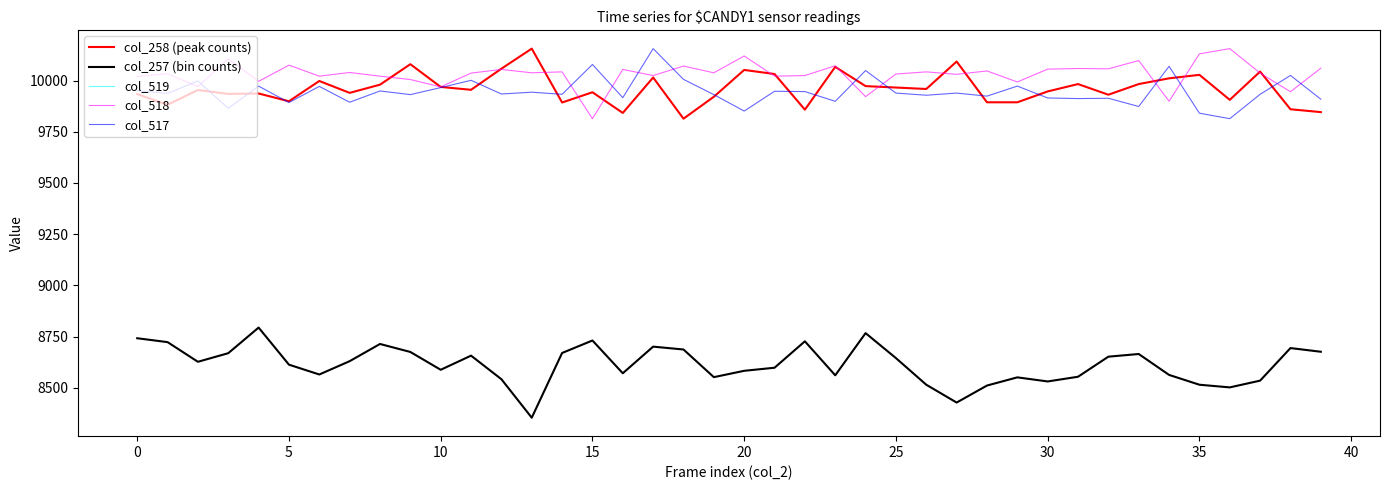

How many interior local peaks does the col_257 (bin counts) series have?

10